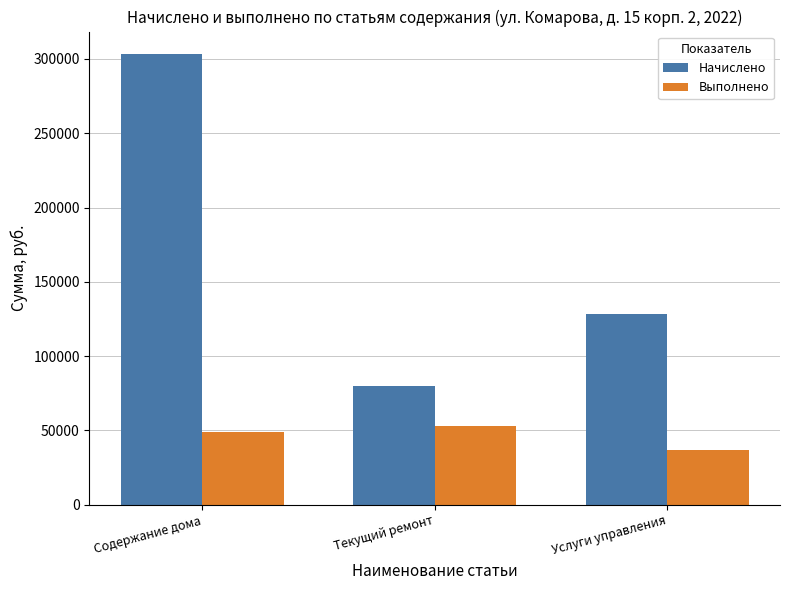

What is the difference between the maximum and second lowest values in the Выполнено series?

4060.3